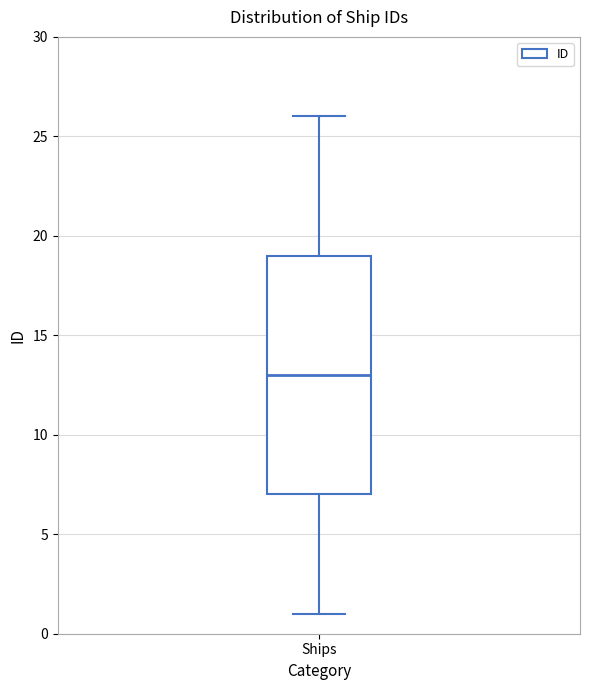

Where does the lower whisker of the box for Ships end on the y-axis? The values are not printed on the chart, so give them approximately, as read against the axis.

1